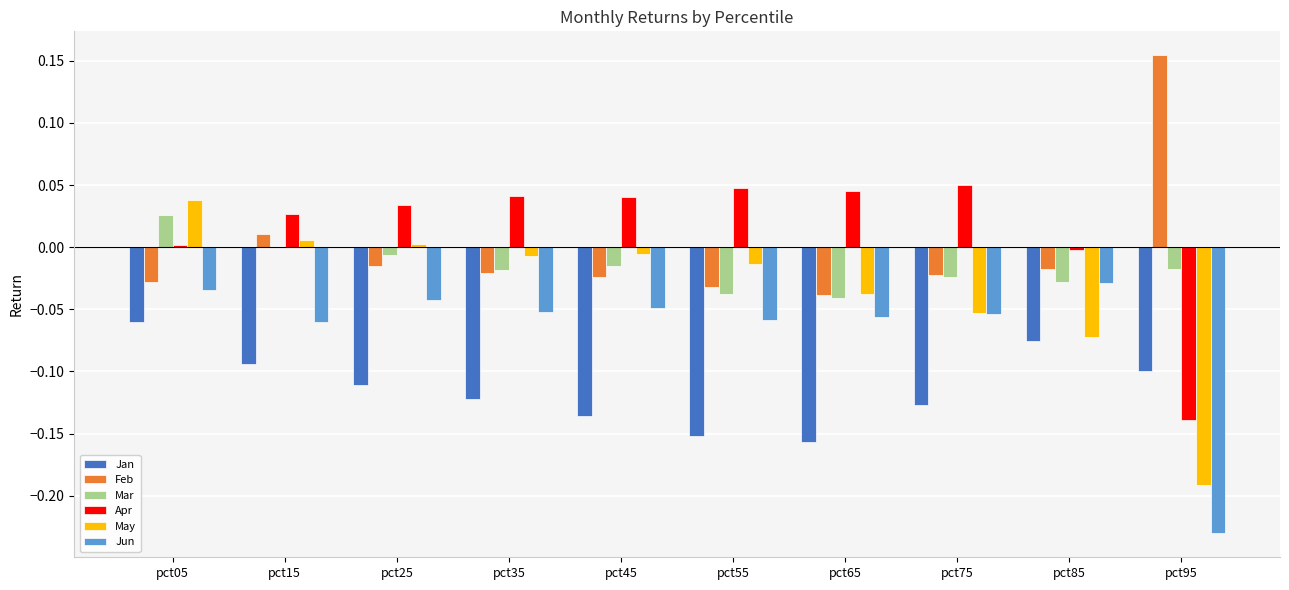

Which label corresponds to the largest value in the chart?

pct95